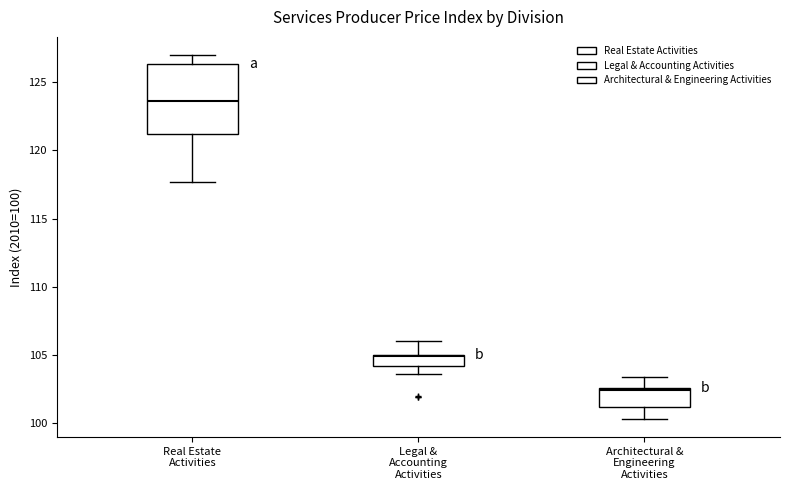

Comparing the boxes themselves (not the whiskers), which one is the tallest?

Real Estate Activities